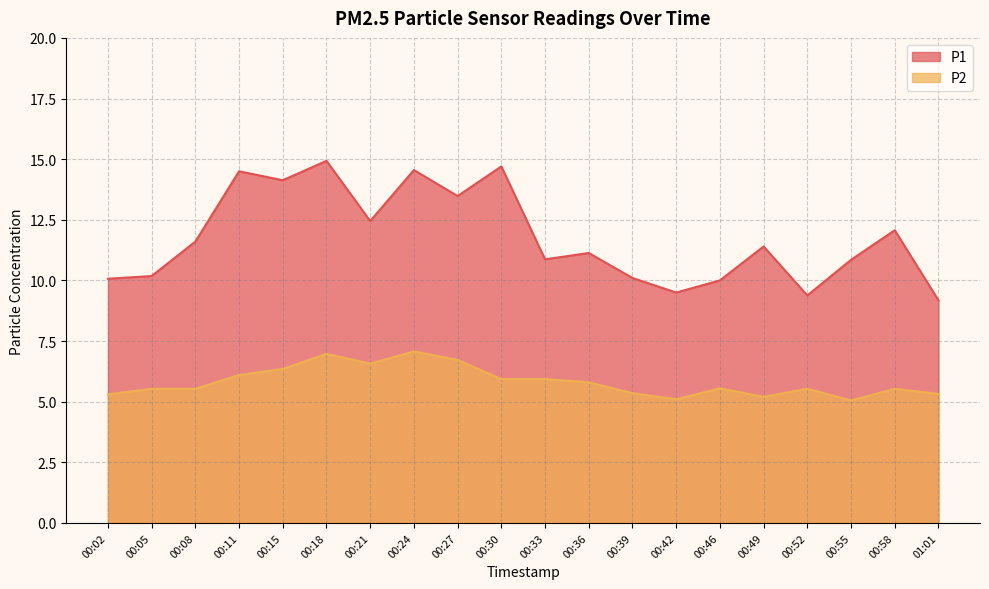

The value of P2 at 00:30 is 2.8. True or false?

False